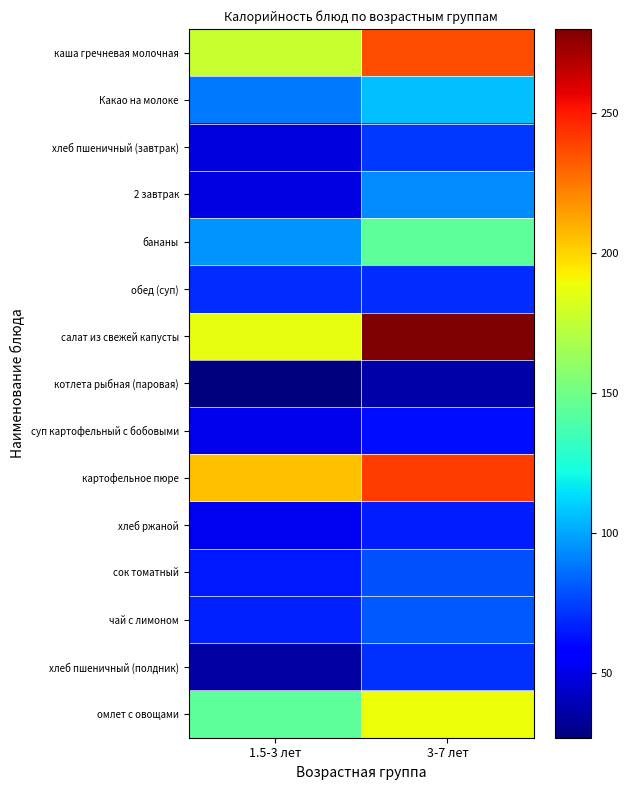

Reading left to right, extract all data points from this chart.

каша гречневая молочная: 1.5-3 лет=177.0	3-7 лет=236.0
Какао на молоке: 1.5-3 лет=89.0	3-7 лет=106.8
хлеб пшеничный (завтрак): 1.5-3 лет=48.4	3-7 лет=72.6
2 завтрак: 1.5-3 лет=49.0	3-7 лет=94.0
бананы: 1.5-3 лет=96.0	3-7 лет=144.0
обед (суп): 1.5-3 лет=70.0	3-7 лет=70.0
салат из свежей капусты: 1.5-3 лет=187.0	3-7 лет=280.0
котлета рыбная (паровая): 1.5-3 лет=27.0	3-7 лет=36.0
суп картофельный с бобовыми: 1.5-3 лет=51.0	3-7 лет=62.0
картофельное пюре: 1.5-3 лет=205.0	3-7 лет=240.9
хлеб ржаной: 1.5-3 лет=52.2	3-7 лет=66.1
сок томатный: 1.5-3 лет=65.5	3-7 лет=78.7
чай с лимоном: 1.5-3 лет=67.5	3-7 лет=81.0
хлеб пшеничный (полдник): 1.5-3 лет=35.2	3-7 лет=70.5
омлет с овощами: 1.5-3 лет=144.2	3-7 лет=188.6